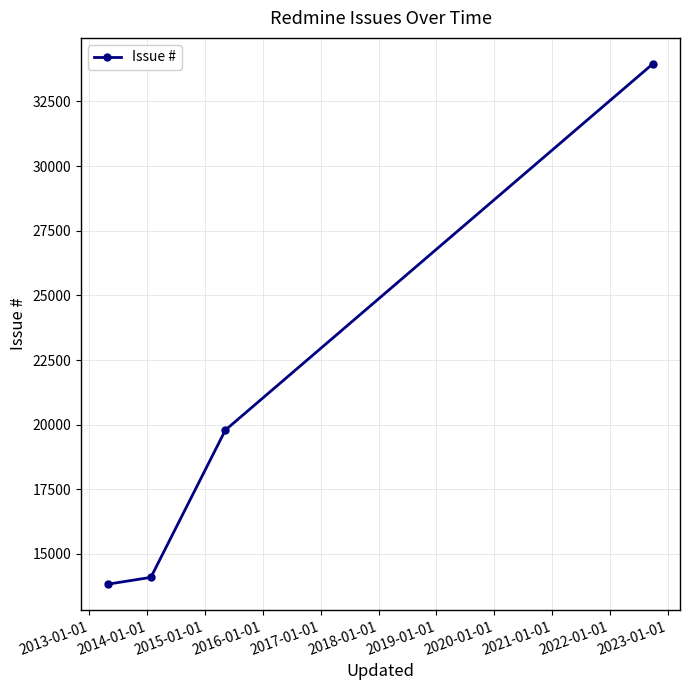

What is the value of the 4th point from the left?

33953